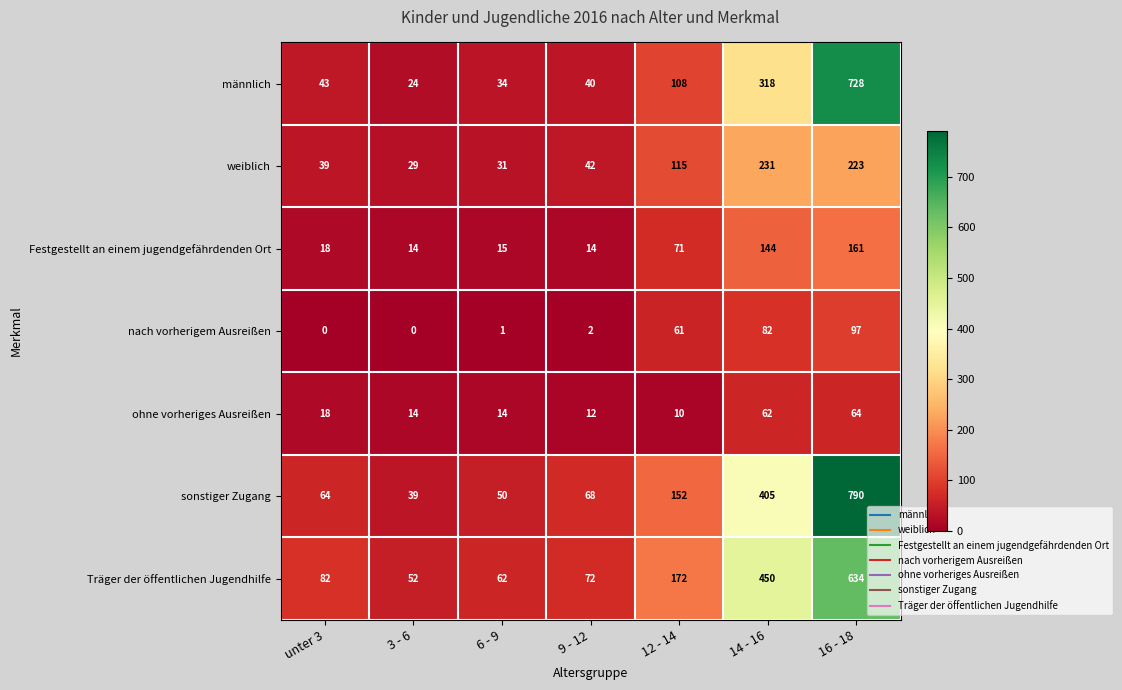

What is the sum of the Träger der öffentlichen Jugendhilfe values at 3 - 6 and 16 - 18?

686